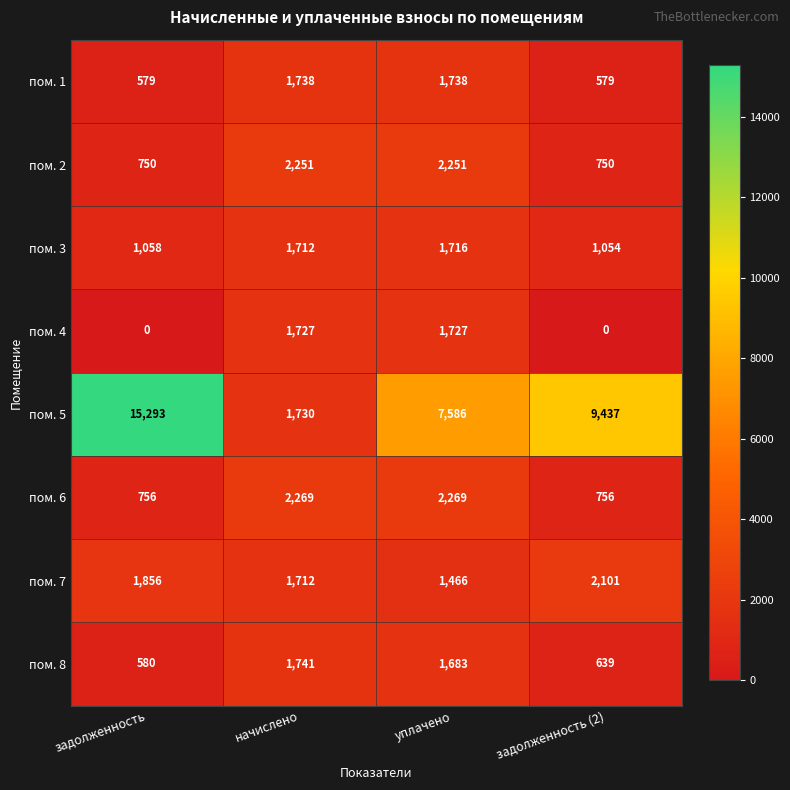

What is the approximate value of пом. 8 at задолженность (2)?

639